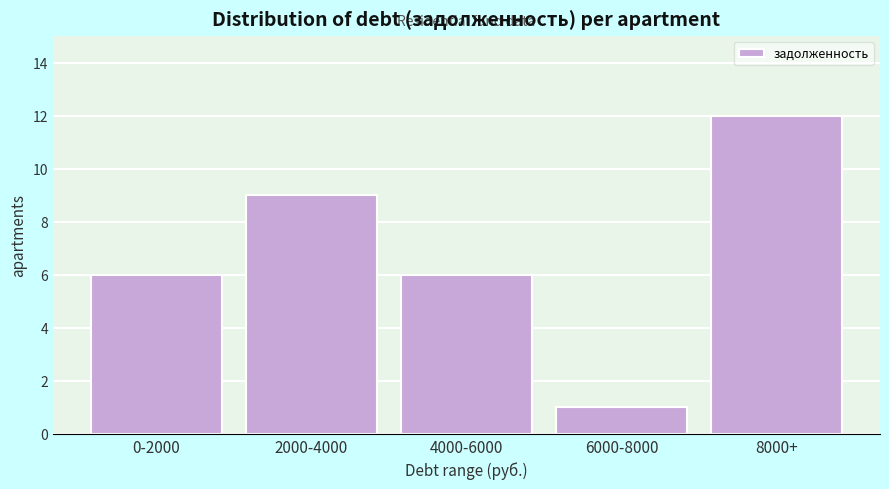

Reading right to left, extract all data points from this chart.

8000+=12	6000-8000=1	4000-6000=6	2000-4000=9	0-2000=6